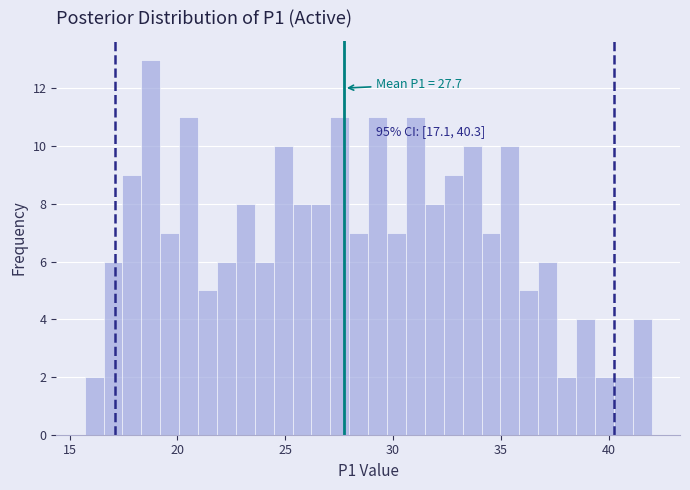

Read against the x-axis, roughly where is the centre of the tallest bar?

19.0